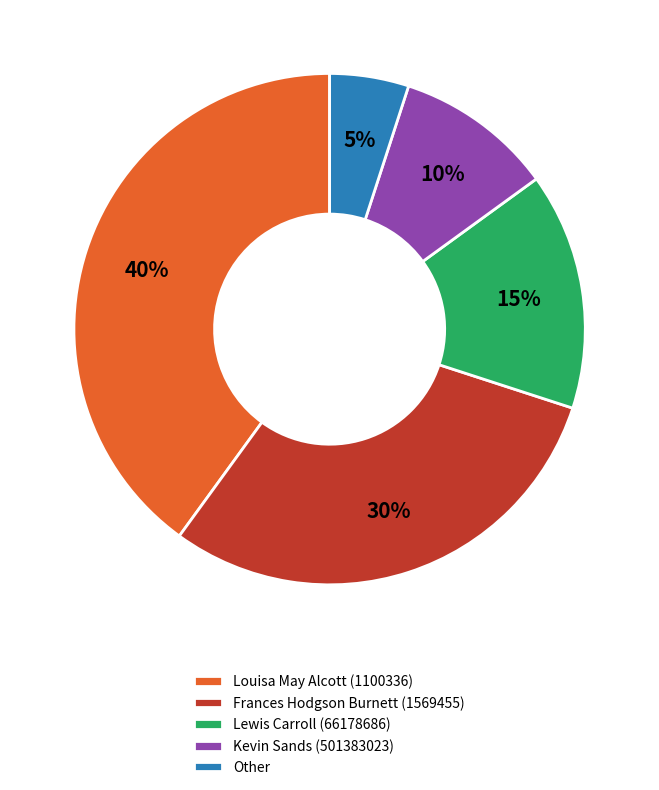

True or false: Louisa May Alcott (1100336) accounts for 40% of the total.

True